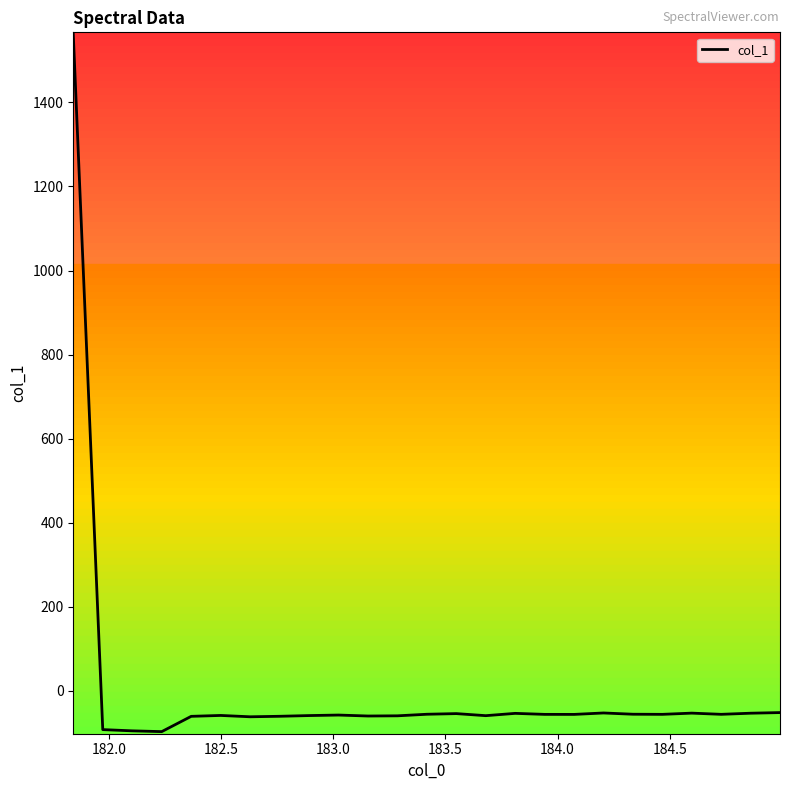

Is this an area chart (filled region under the line)?

No